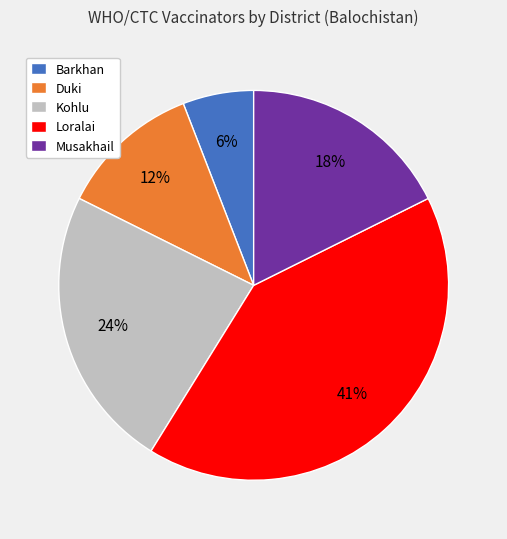

To the nearest percent, what portion does Musakhail represent?

18%